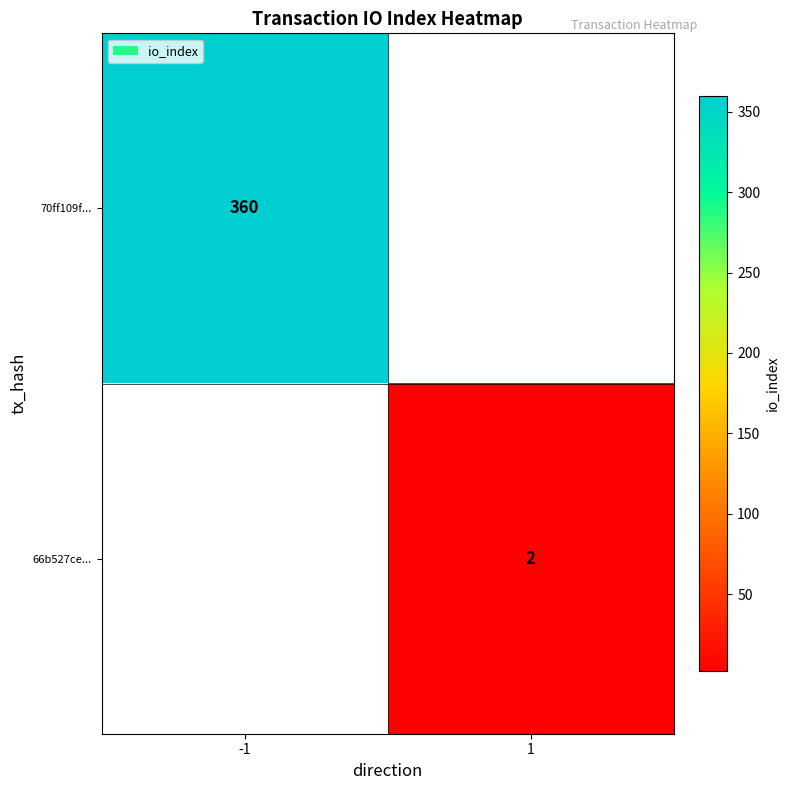

True or false: 66b527ce... has a value of 2 at 1.

True